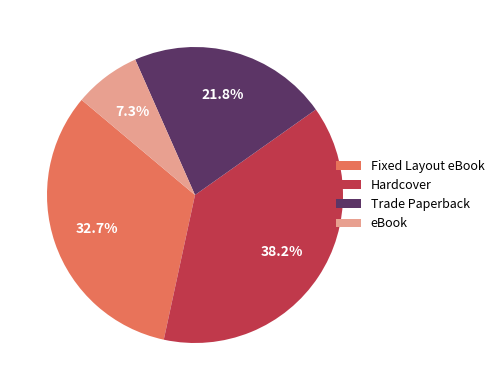

What is the largest slice in the pie chart?

Hardcover